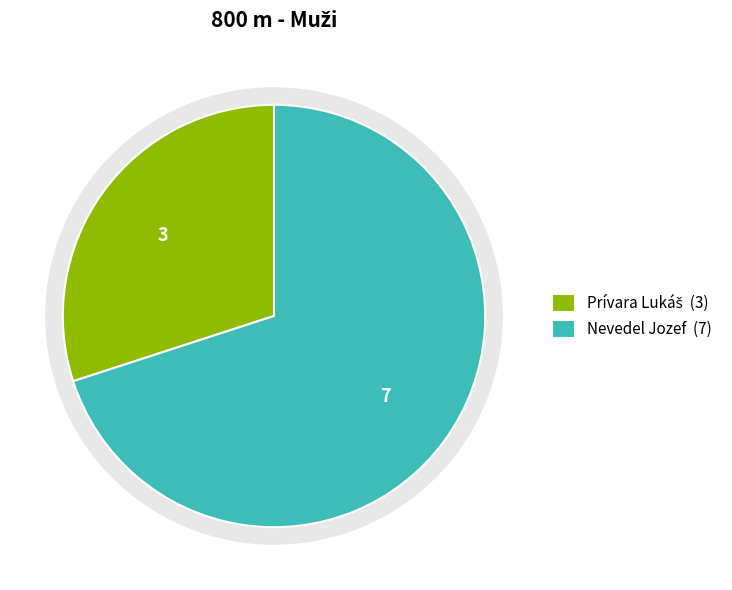

How many segments does this pie chart have?

2